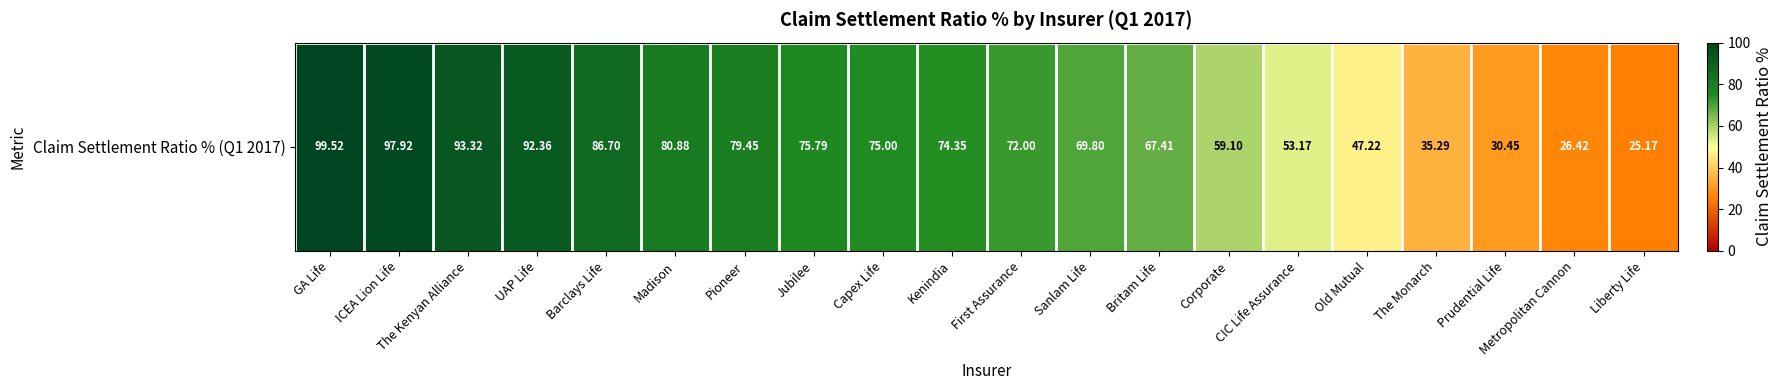

Reading left to right, list all the values displayed in this chart.

99.5	97.9	93.3	92.4	86.7	80.9	79.5	75.8	75.0	74.3	72.0	69.8	67.4	59.1	53.2	47.2	35.3	30.4	26.4	25.2